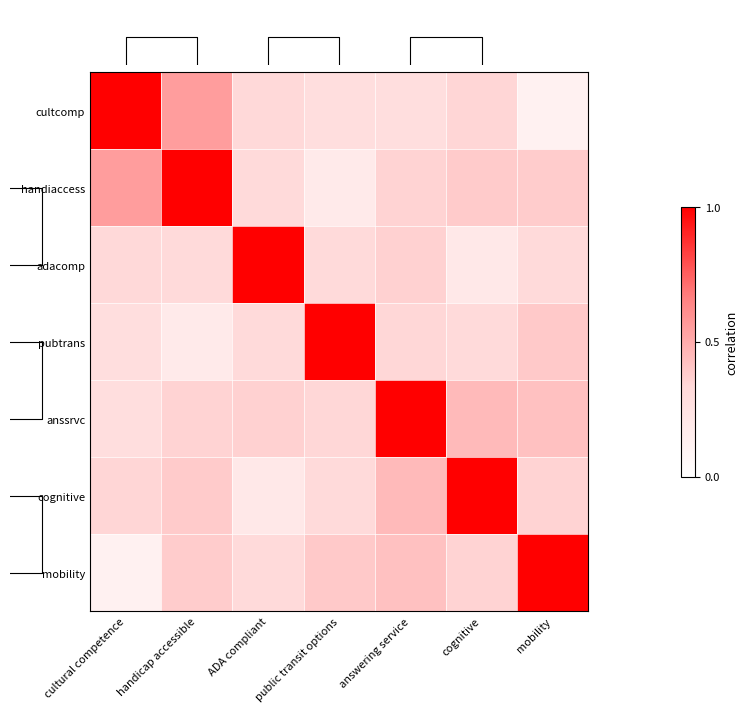

Which category has the highest value in the cognitive series?

cognitive